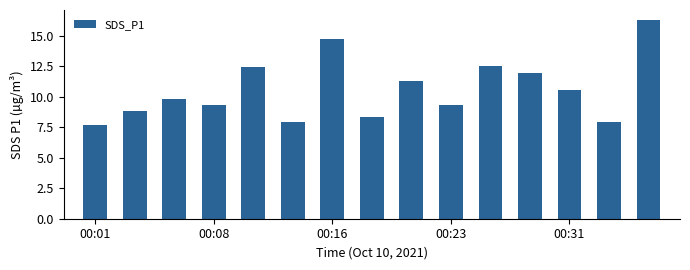

What is the value of the 7th bar from the left?

14.7